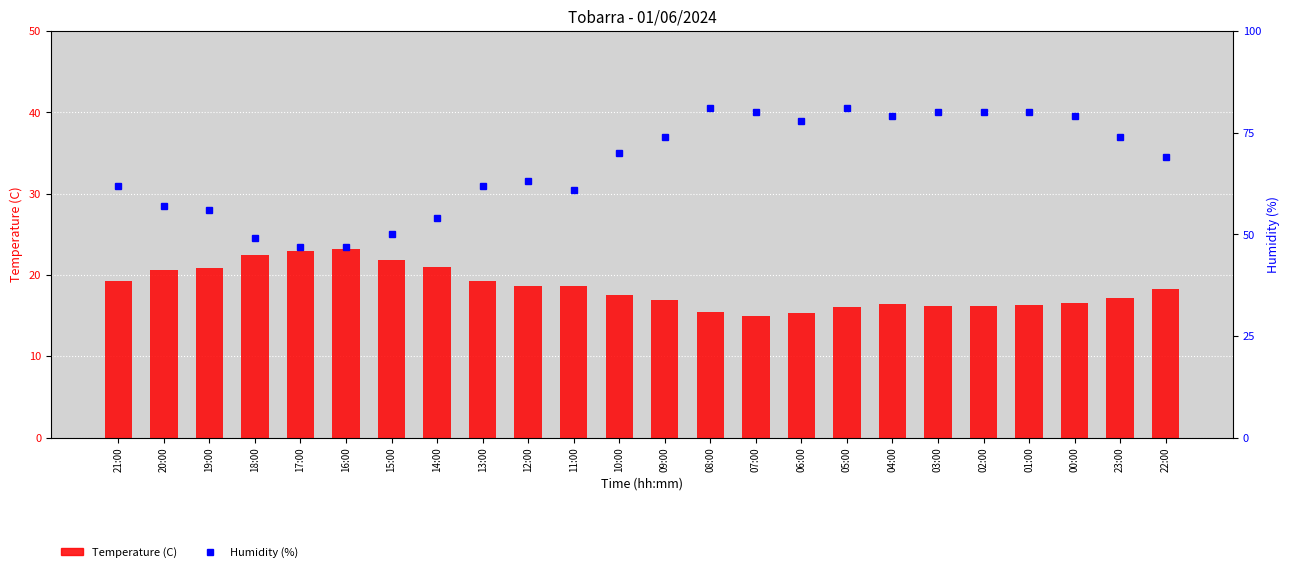

At which category is the sum across all series the highest?

05:00